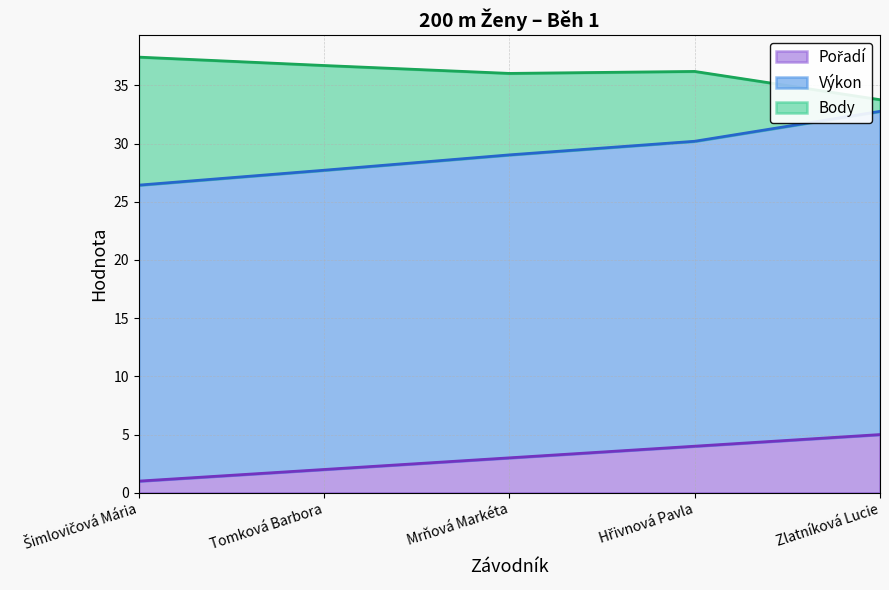

How many lines are shown in the chart?

3